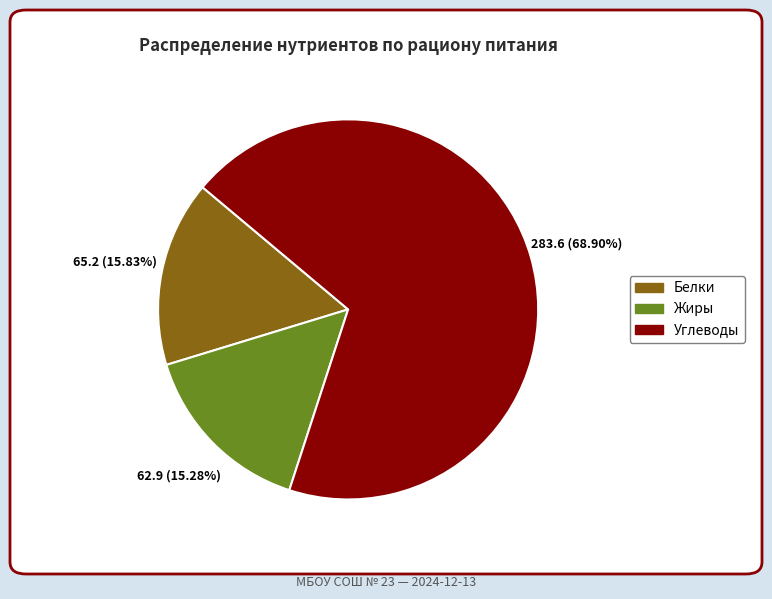

Count the number of slices in the pie.

3